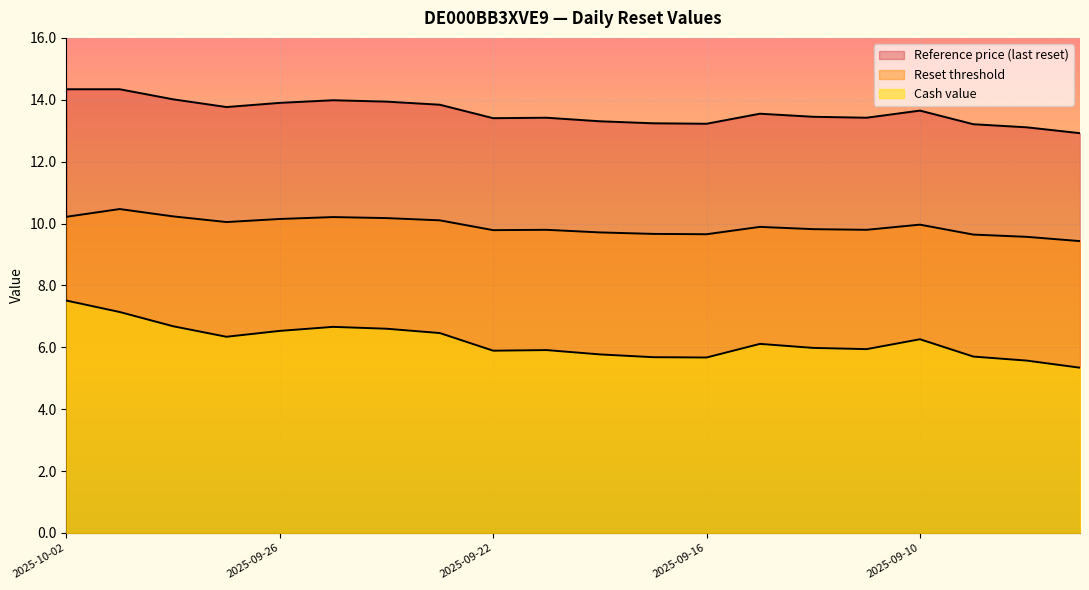

What are all the series names shown in the legend?

Cash value, Reset threshold, Reference price